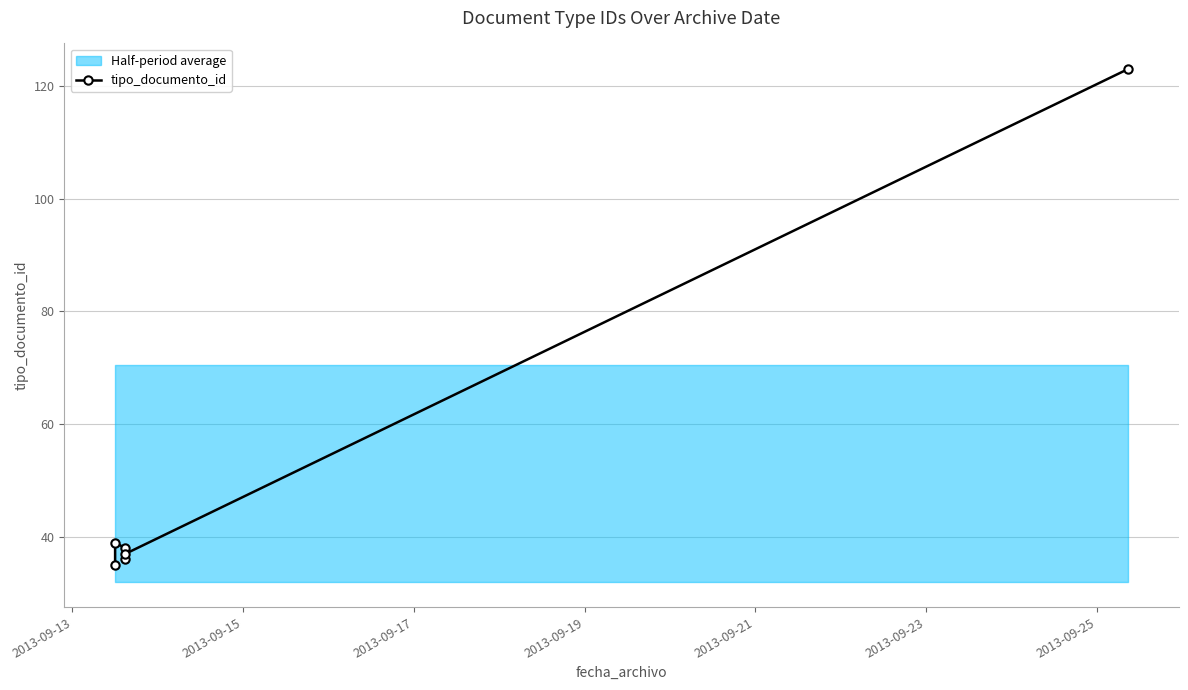

Does the chart display data point markers on the line(s)?

Yes